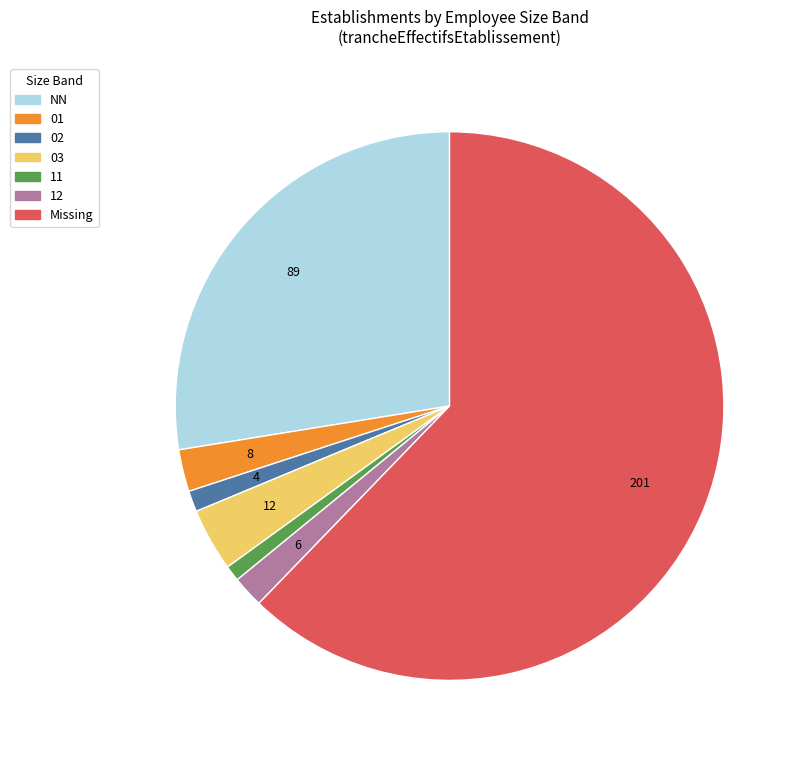

Which slice is the largest?

Missing